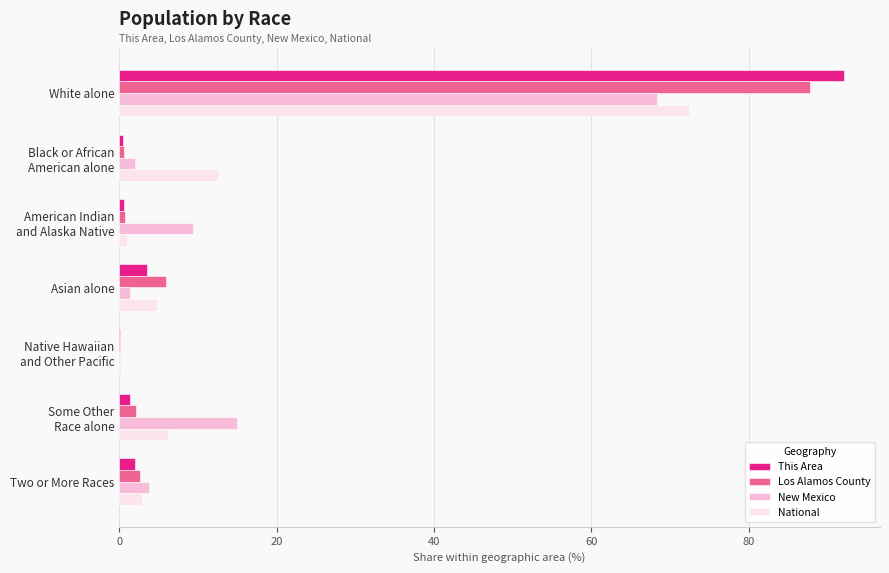

True or false: Los Alamos County has a value of 2.6 at Two or More Races.

True